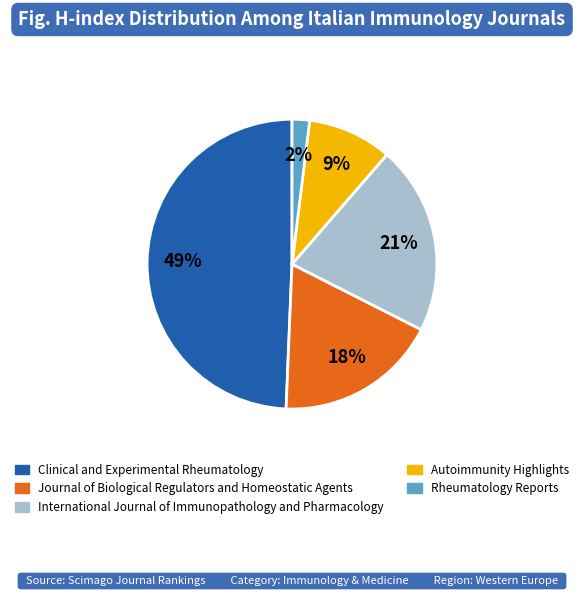

To the nearest percent, what is the average slice percentage?

20%